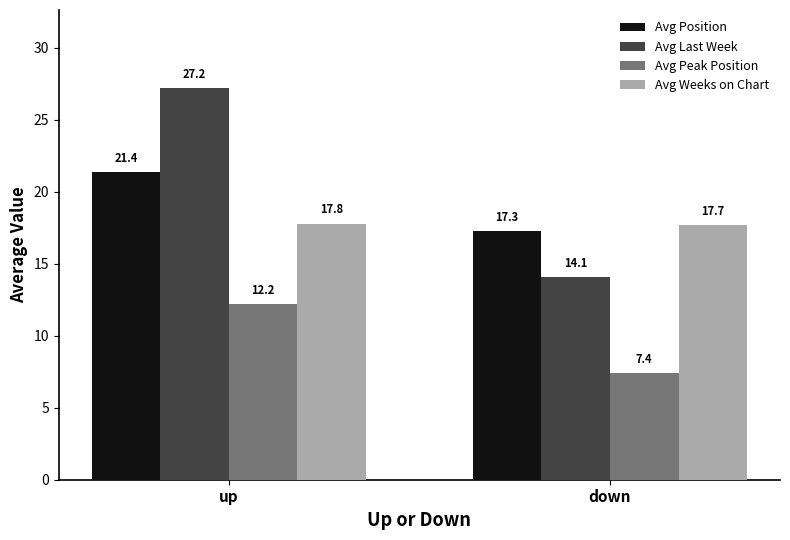

What position from the right is up?

2